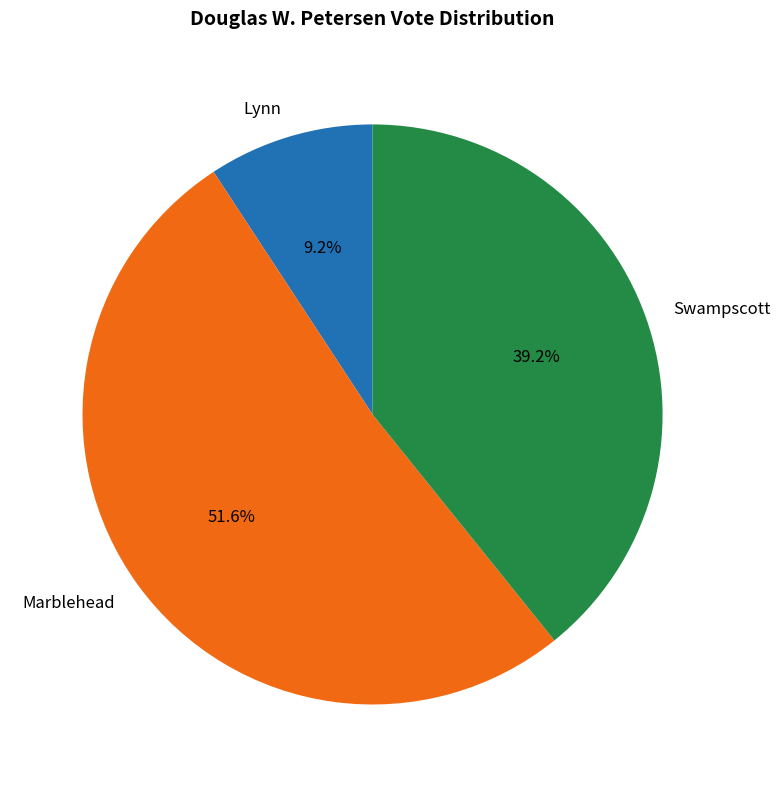

To the nearest percent, what portion does Marblehead represent?

52%